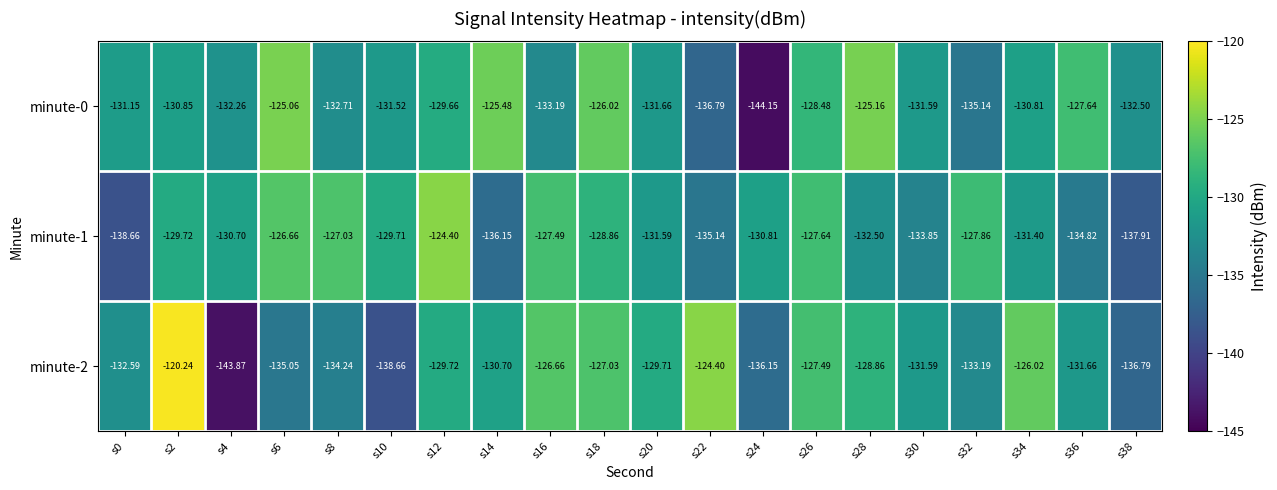

Is the value of minute-1 at s2 greater than the value of minute-0 at s4?

Yes